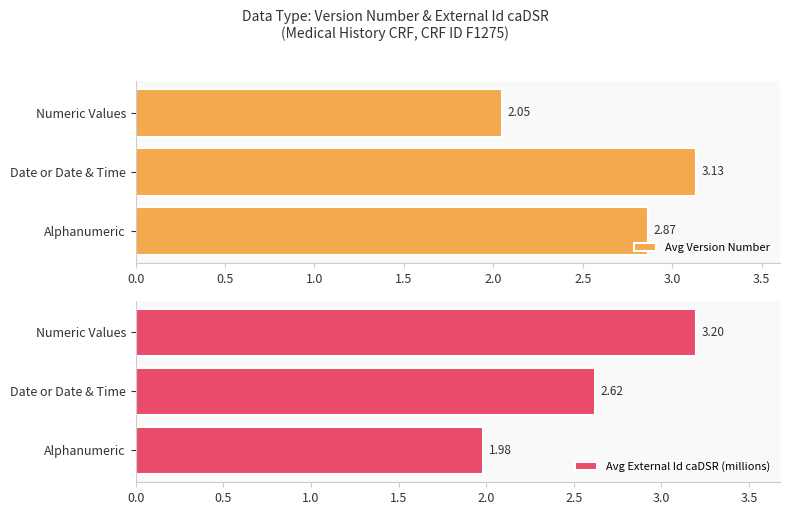

The value of Avg External Id caDSR (millions) at Numeric Values is 3.2. True or false?

True